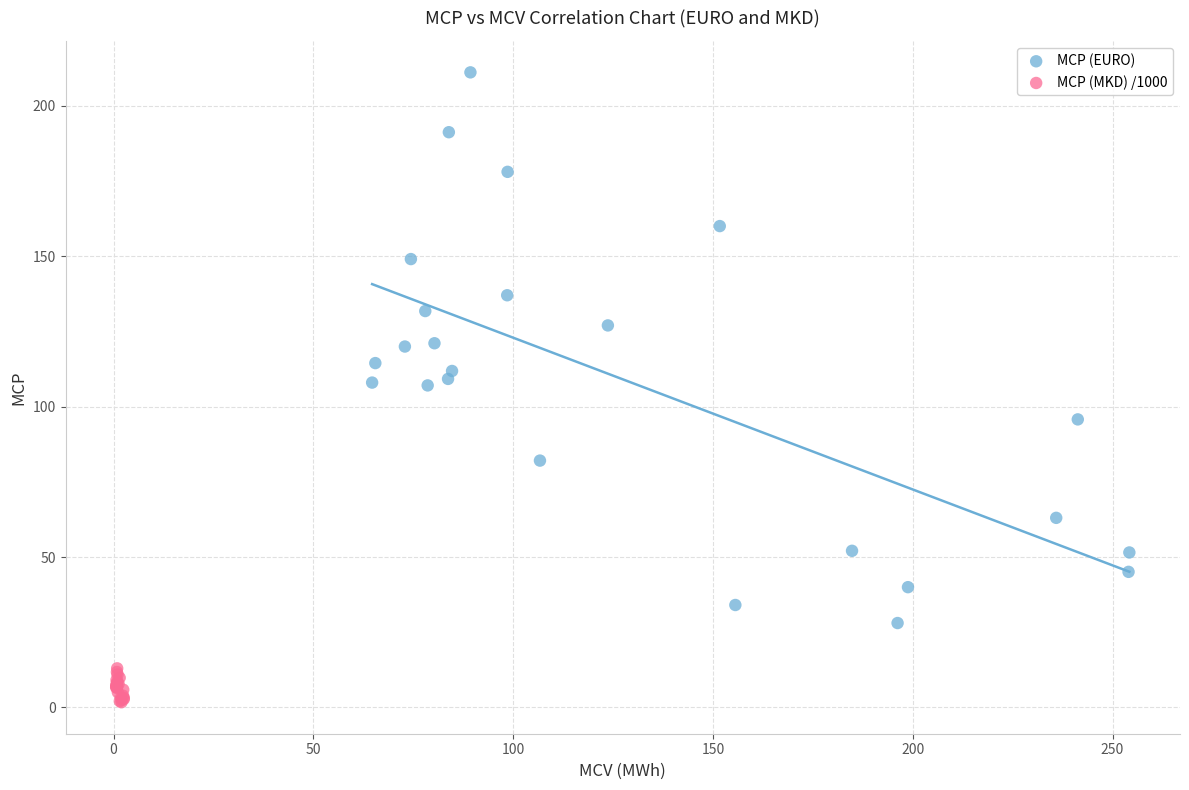

Which series has the widest spread of Y values?

MCP (EURO)